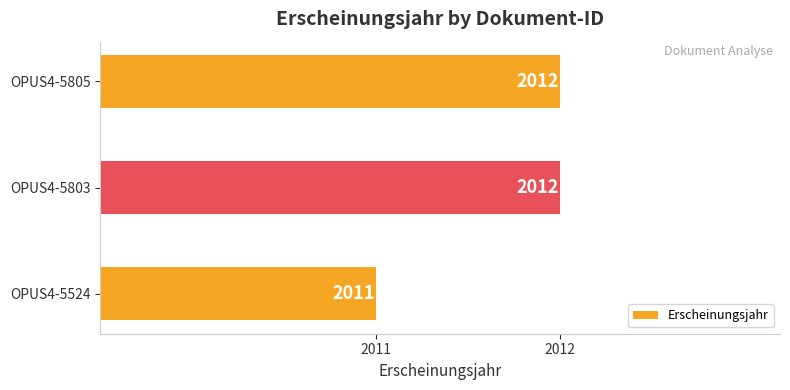

What is the average value?

2012